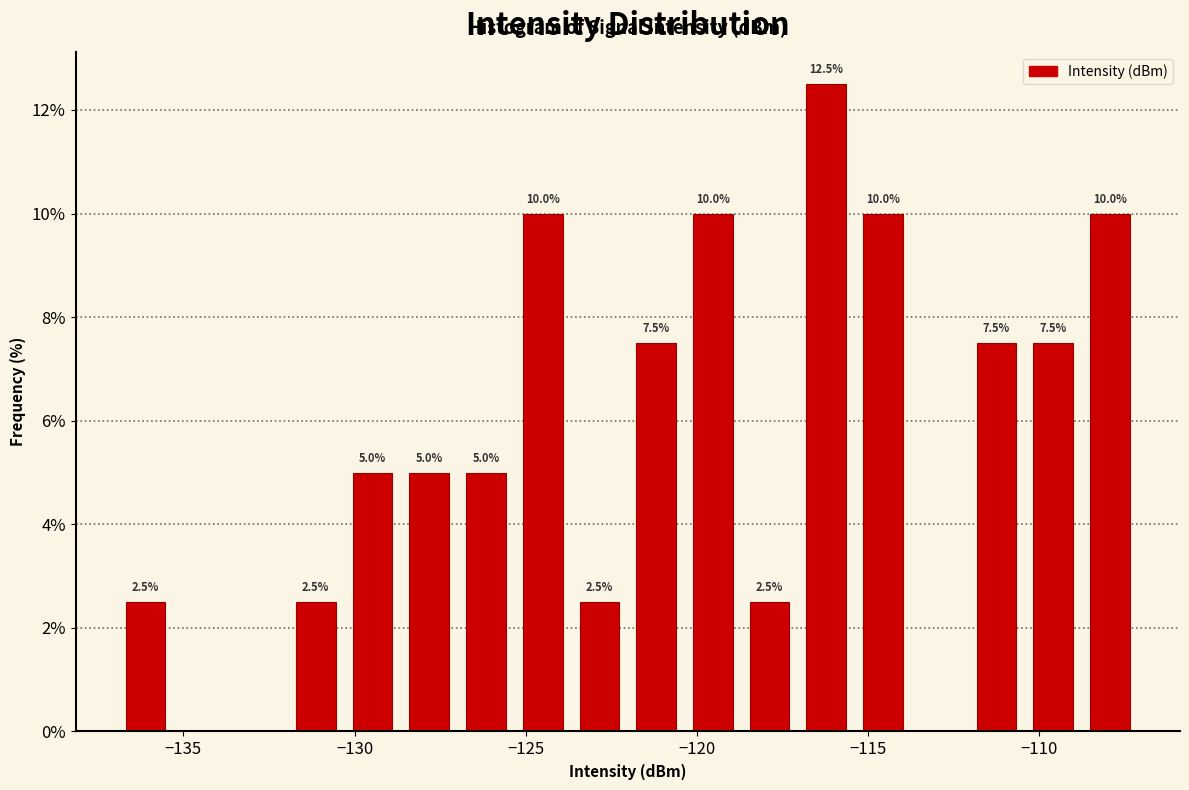

Around what value on the x-axis is the tallest bar? Give the approximate position of its centre, as read against the axis.

-116.0